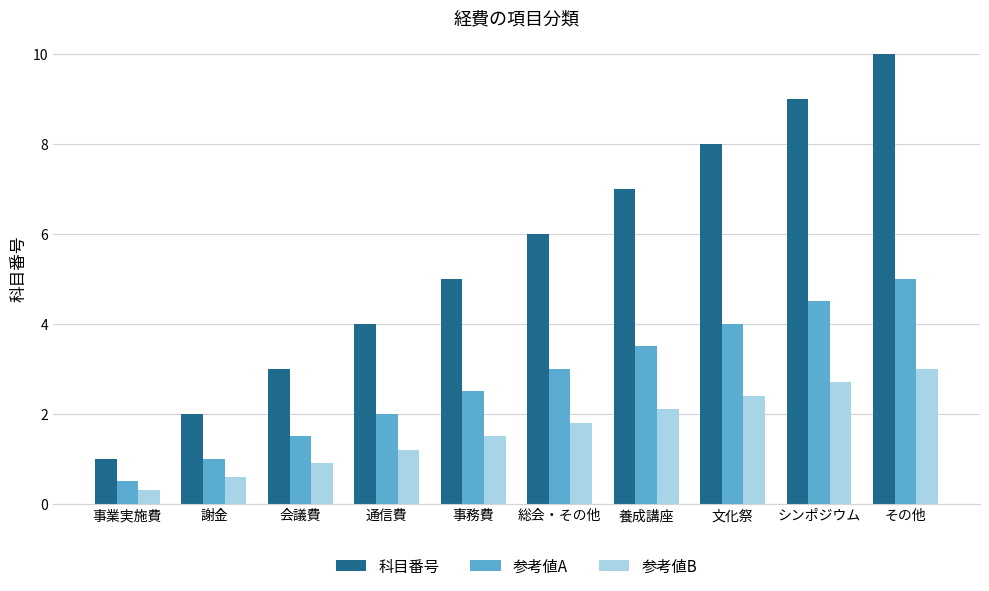

What are all the series names shown in the legend?

科目番号, 参考値A, 参考値B